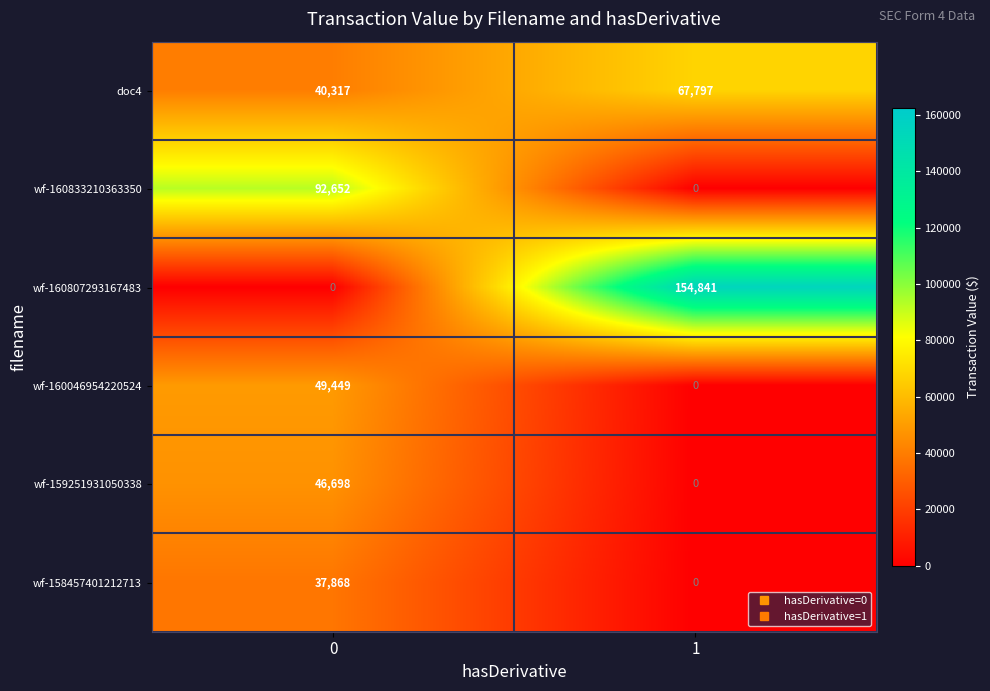

What is the total value across all series at 1?

222638